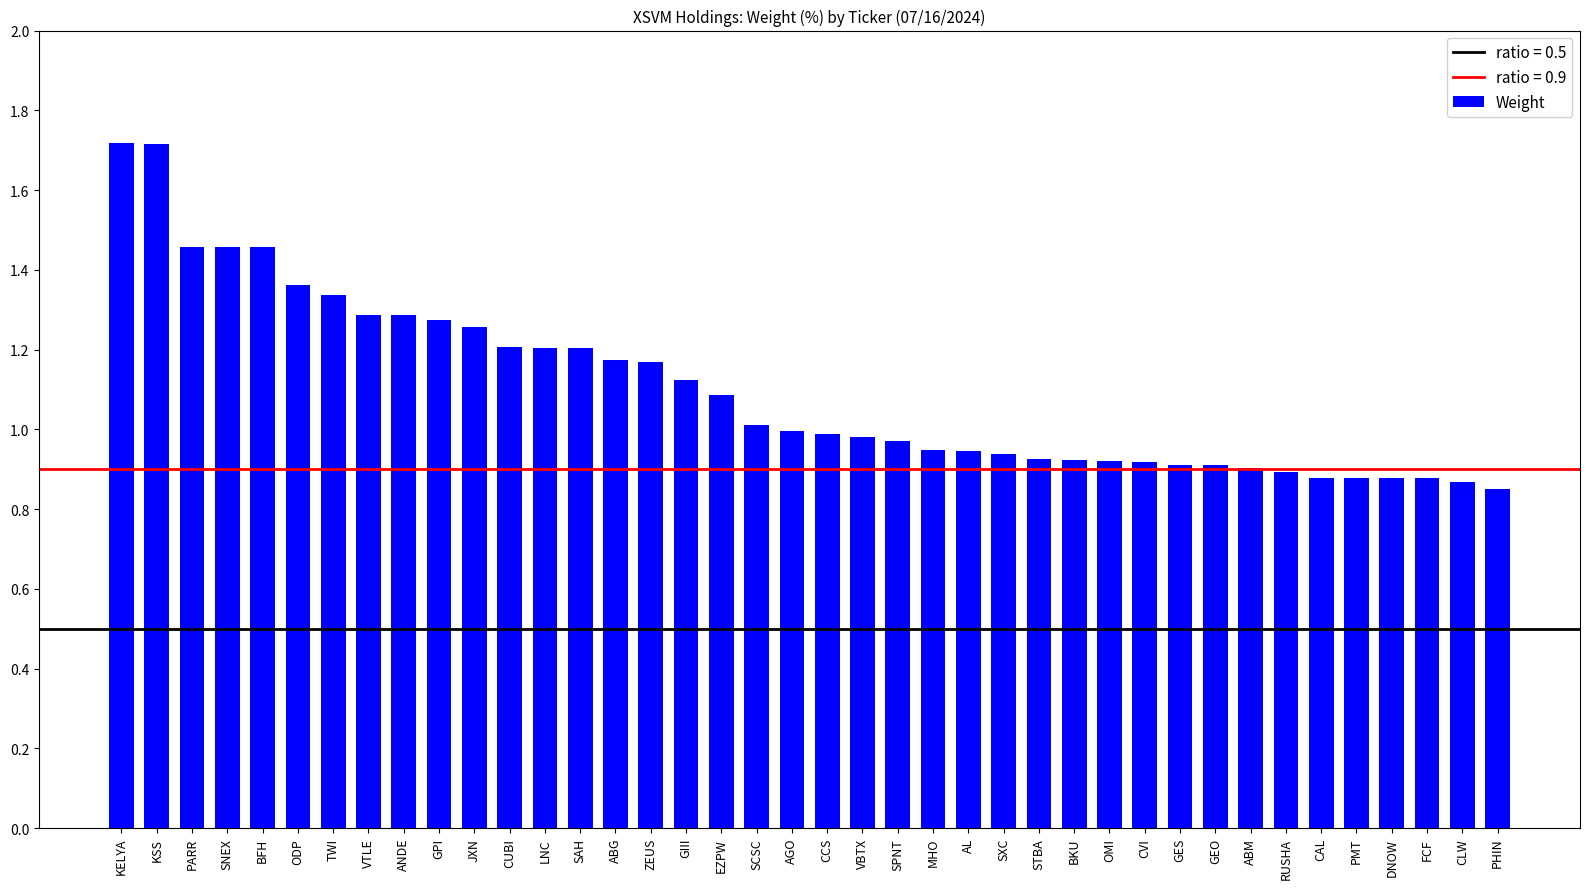

True or false: the data shows 1.3 at JXN.

True